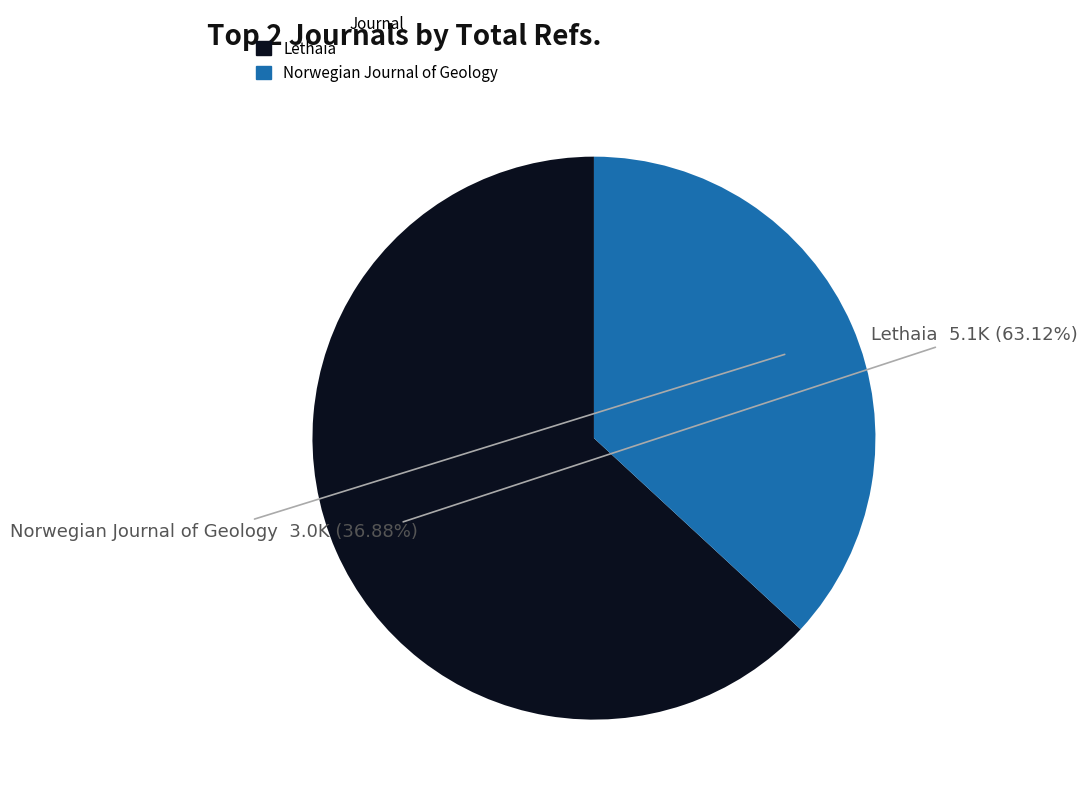

What is the ratio of the value at Norwegian Journal of Geology to the value at Lethaia?

0.6